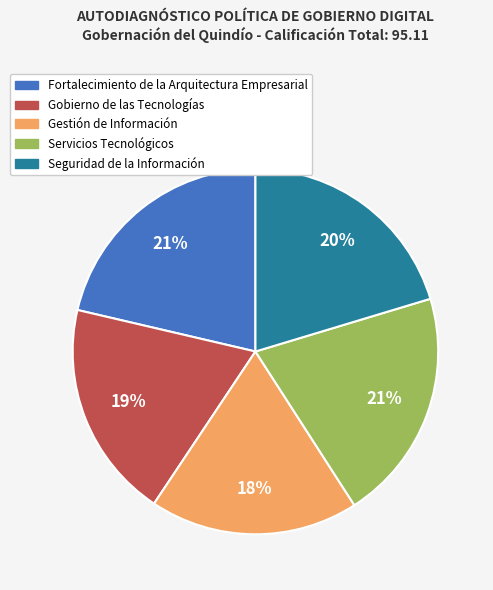

What is the smallest slice in the pie chart?

Gestión de Información